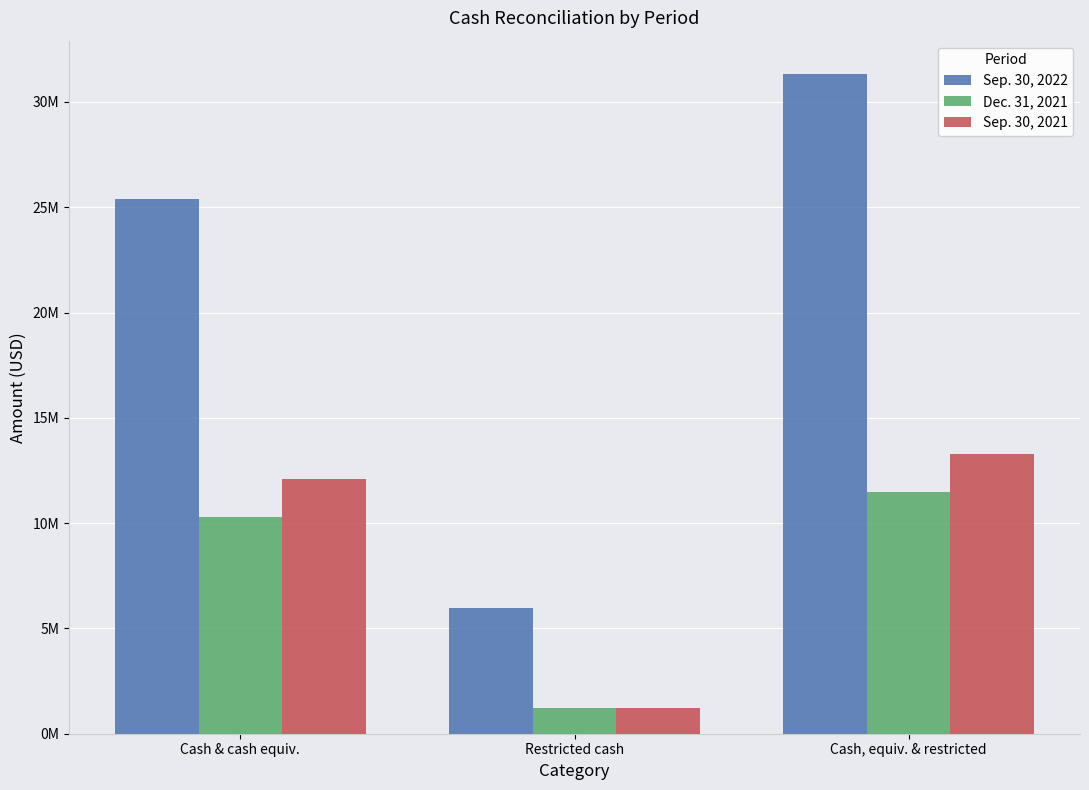

What is the maximum value shown in the chart?

31342000